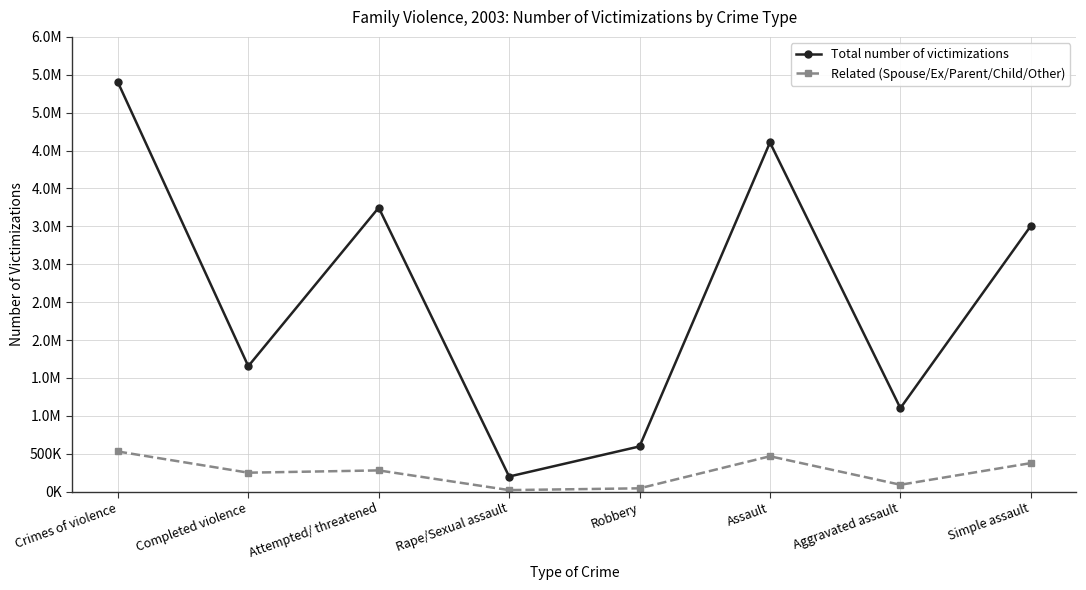

The value of Related (Spouse/Ex/Parent/Child/Other) at Assault is 810807. True or false?

False